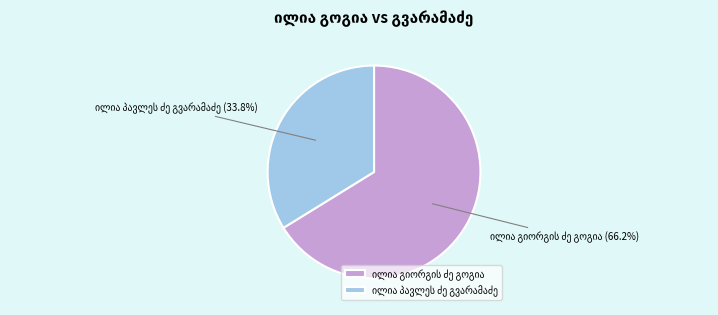

Does any single category account for the majority?

Yes